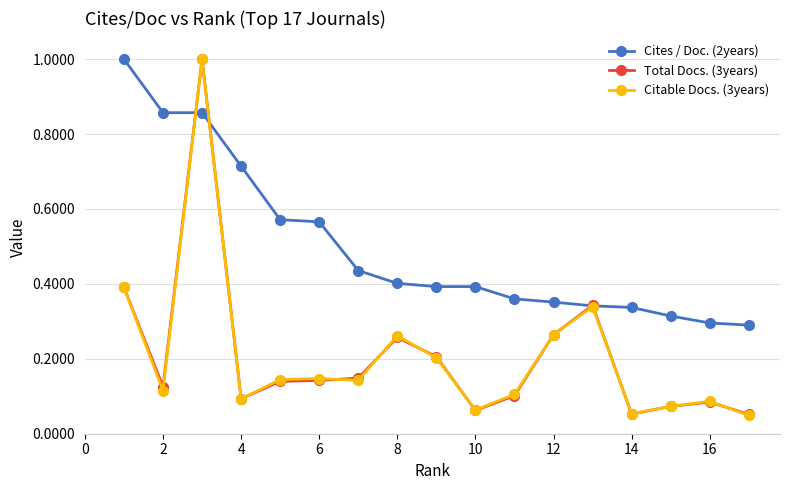

At how many categories does at least one series exceed 0?

17